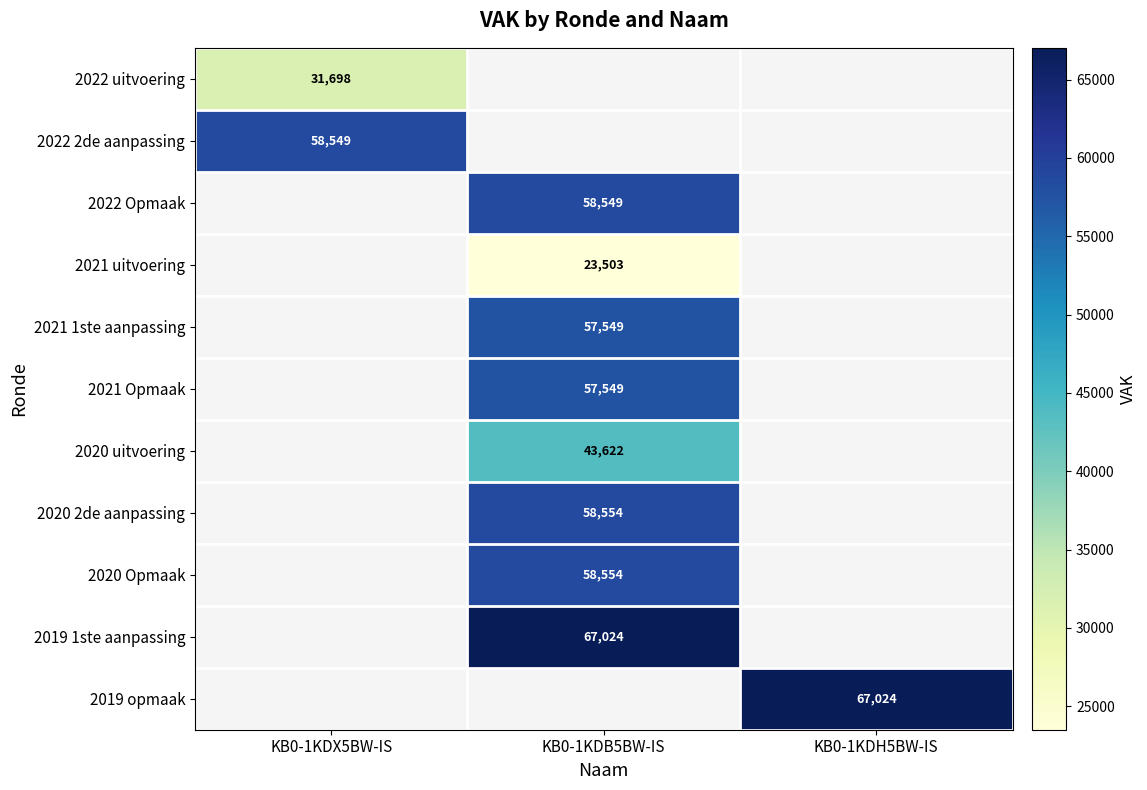

Is the value of 2020 Opmaak at KB0-1KDB5BW-IS greater than the value of 2021 1ste aanpassing at KB0-1KDB5BW-IS?

Yes